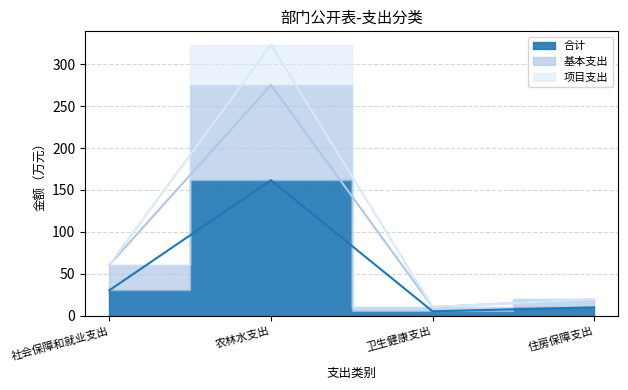

What is the smallest value displayed?

5.1